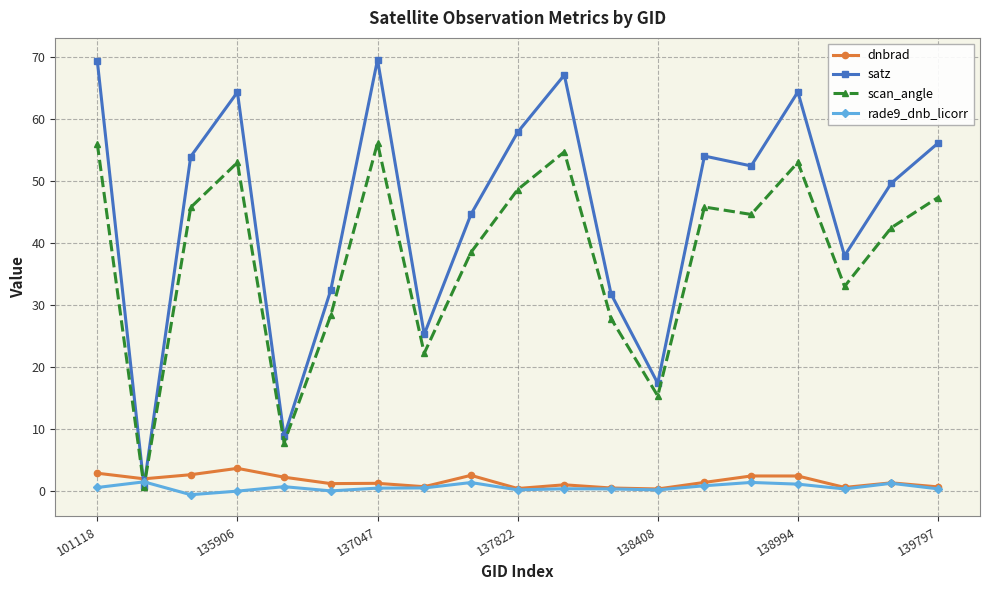

List the series in order of their peak value, lowest first.

rade9_dnb_licorr, dnbrad, scan_angle, satz